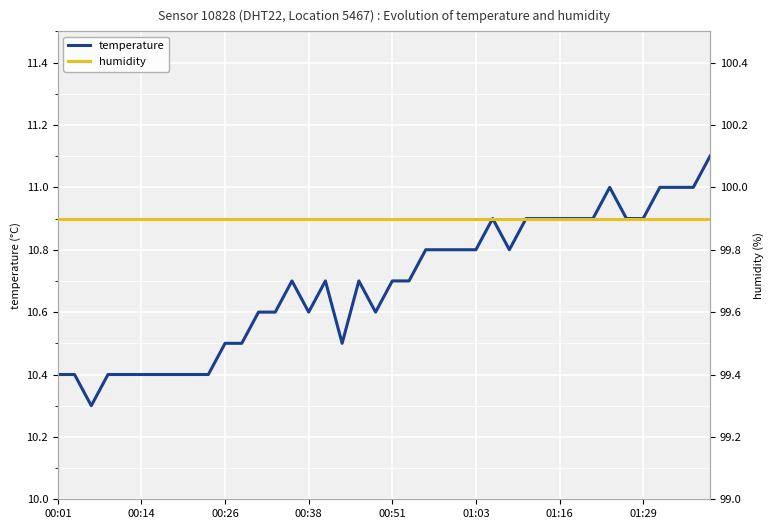

Which series has the largest total across all categories?

humidity